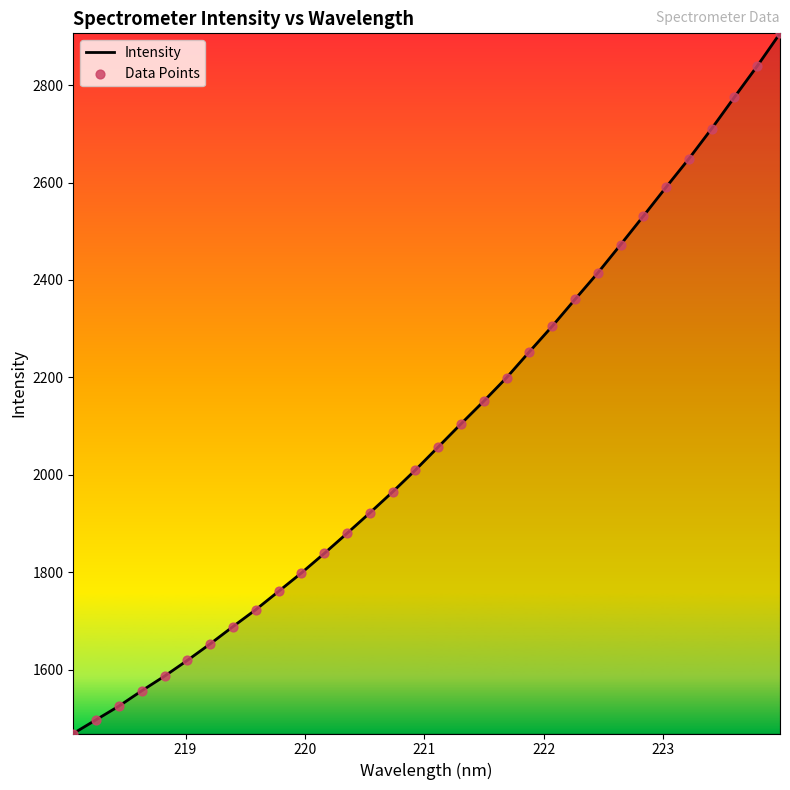

What is the difference between the maximum and minimum values?

1436.8